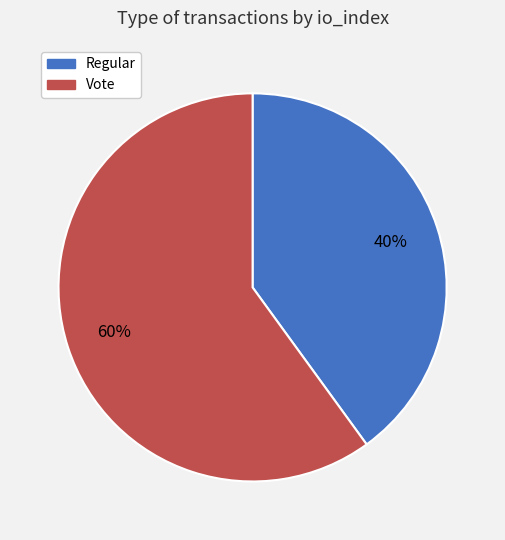

True or false: Vote accounts for 52% of the total.

False